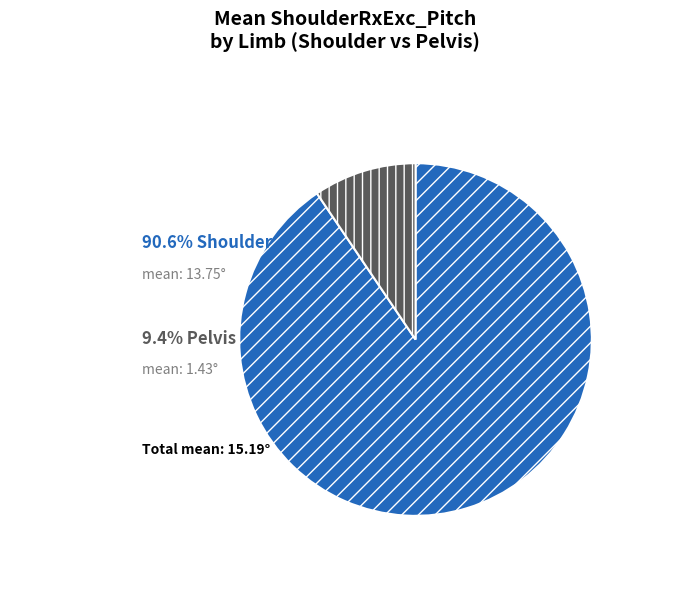

Does any single category account for the majority?

Yes